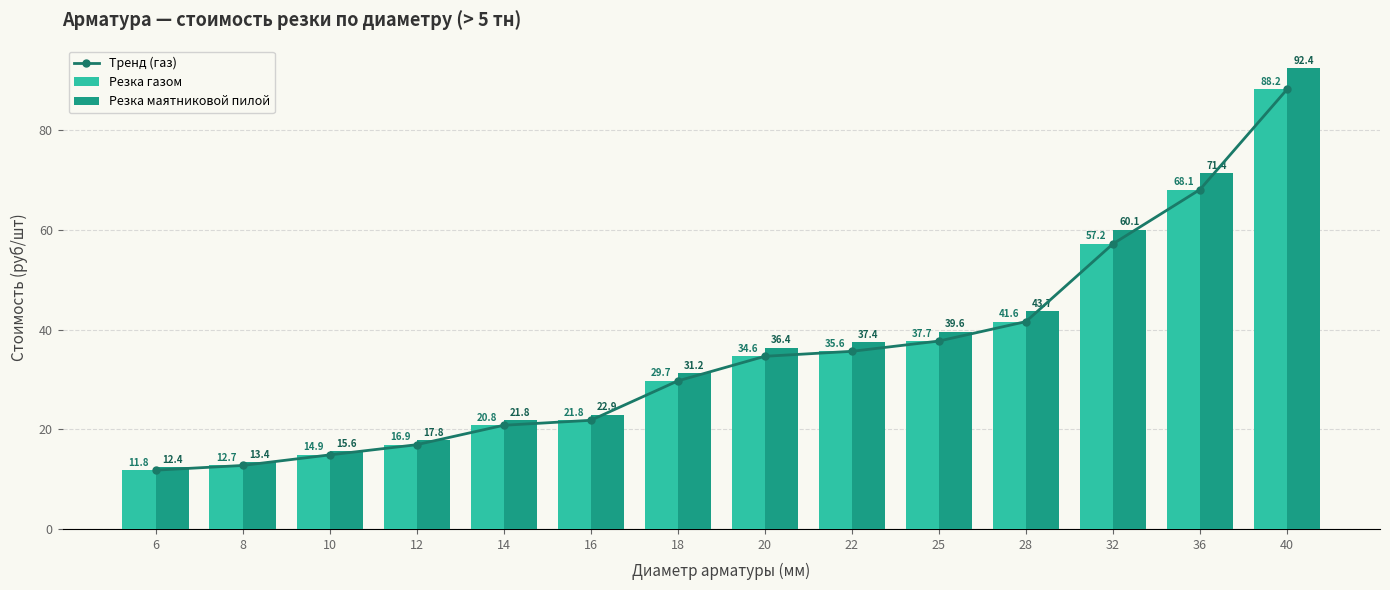

At which label does Резка маятниковой пилой reach its minimum?

6